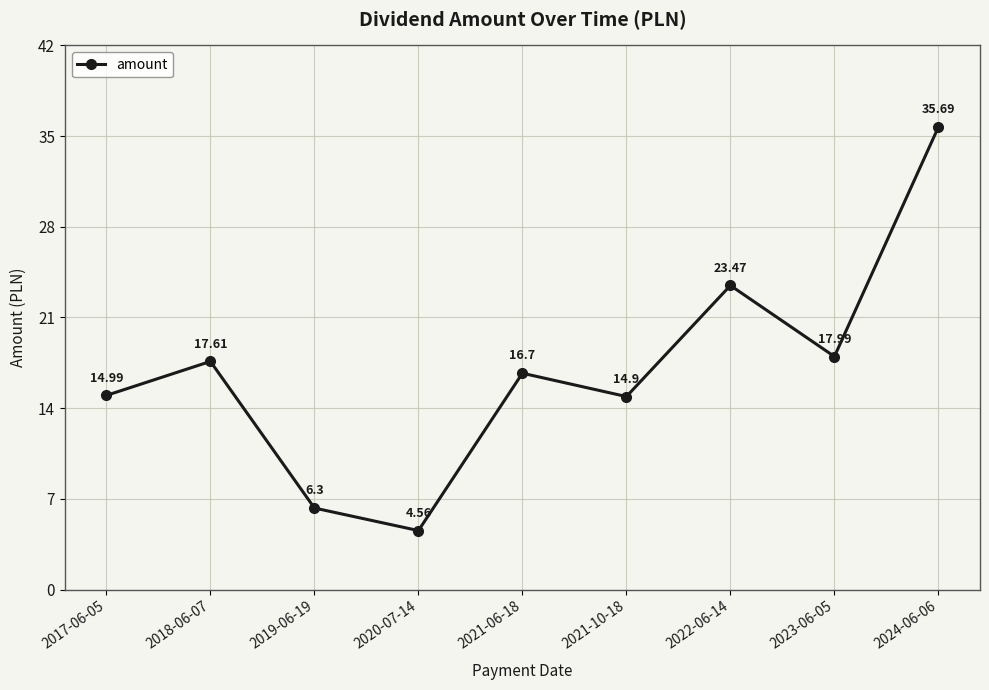

What is the change in value from 2017-06-05 to 2018-06-07?

+2.6